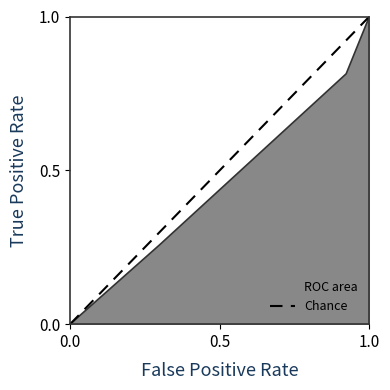

What is the sum of all values?

1